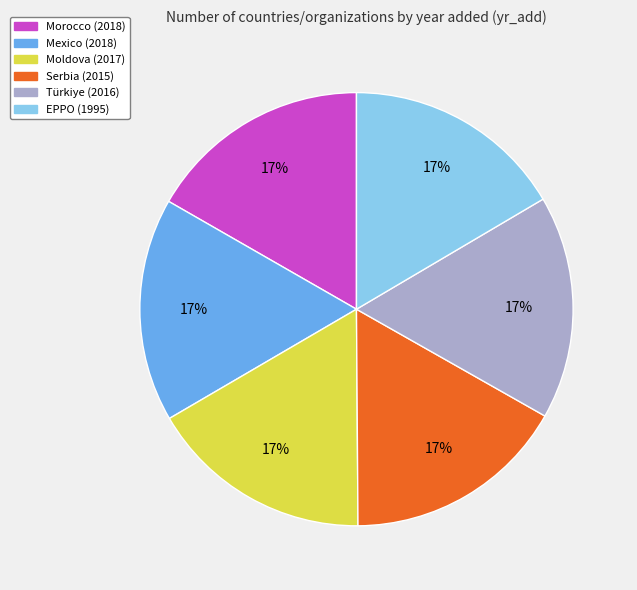

Count the number of slices in the pie.

6